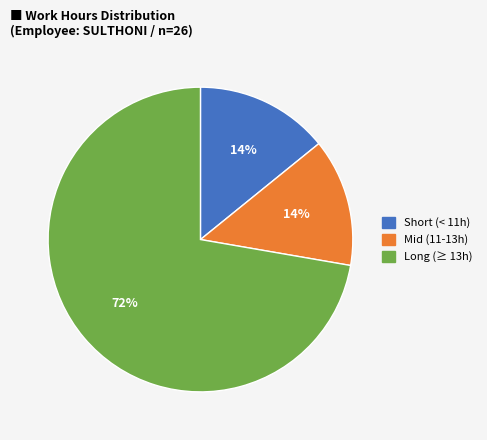

To the nearest percent, what is the average slice percentage?

33%